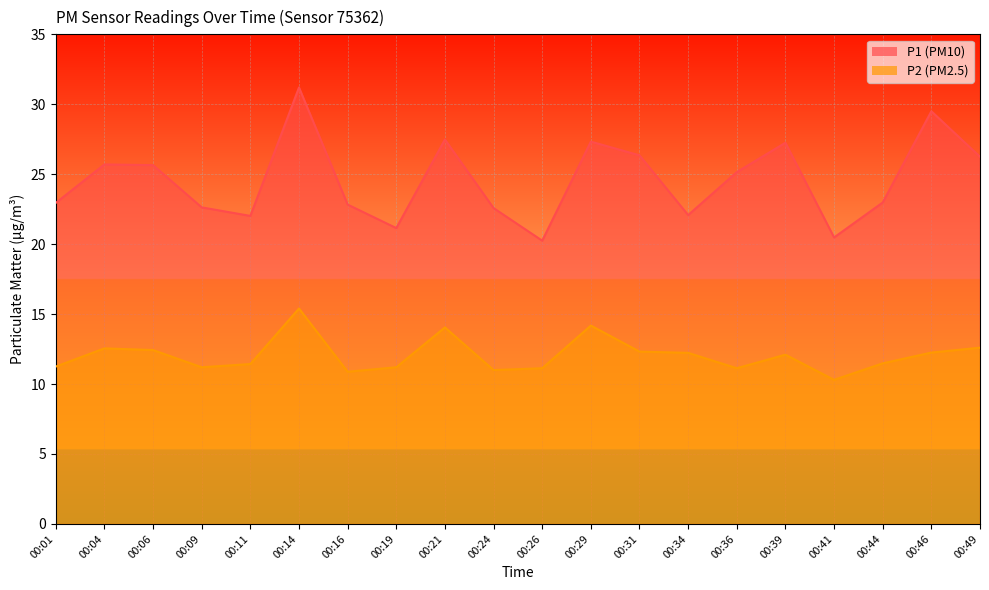

What is the minimum value for P1?

20.2